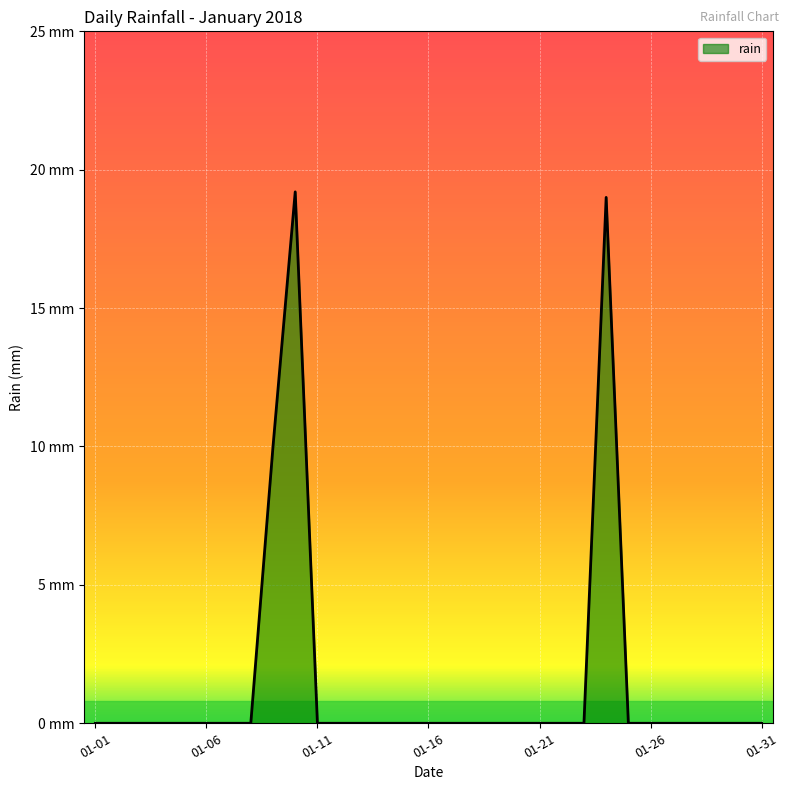

What is the difference between the second highest and minimum values?

19.0